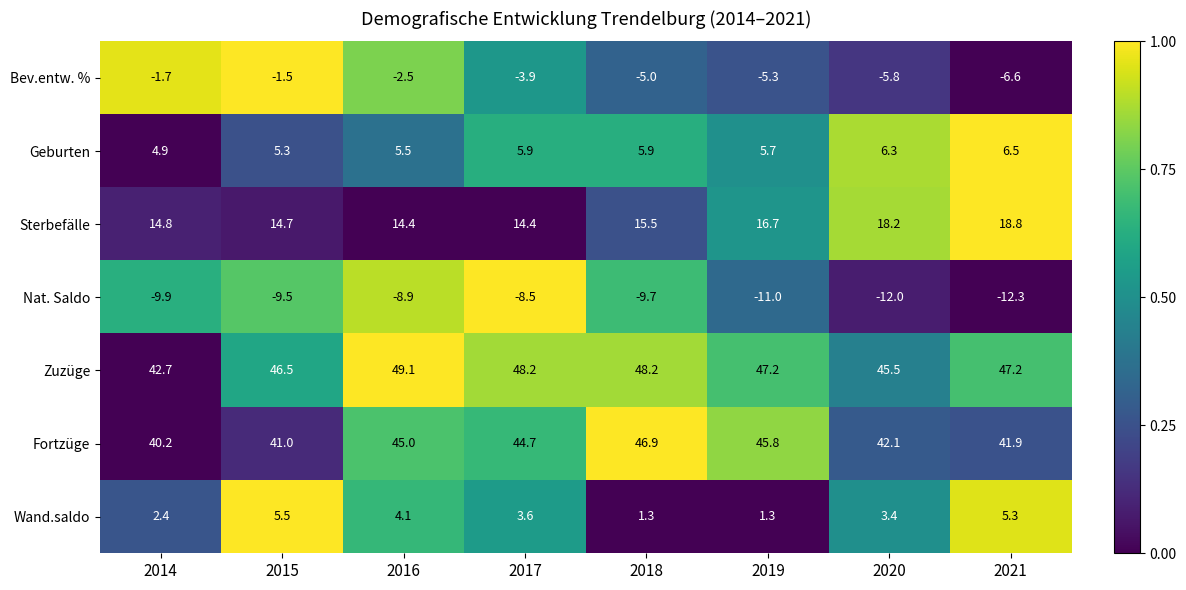

What is the sum of all Nat. Saldo values?

-81.8